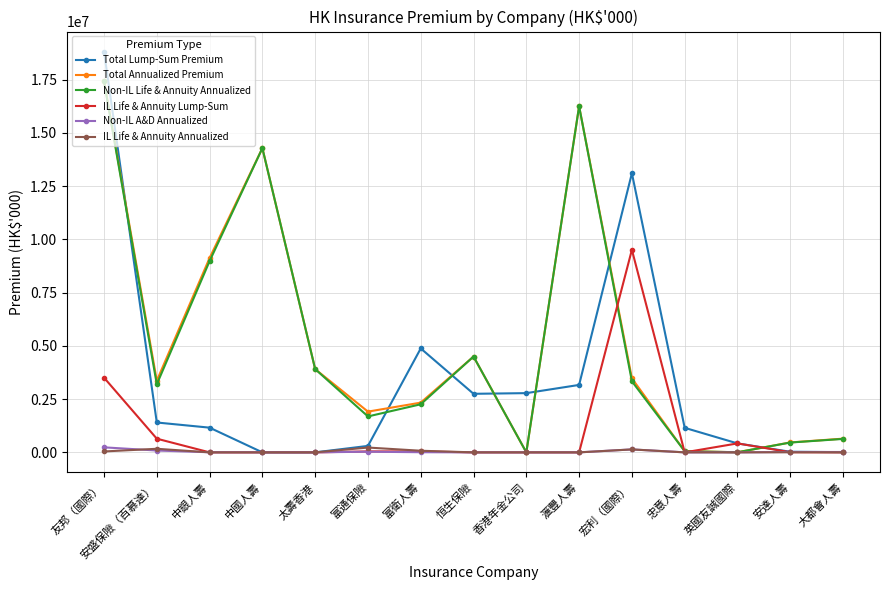

True or false: Total Annualized Premium has a value of 6112718 at 恒生保險.

False